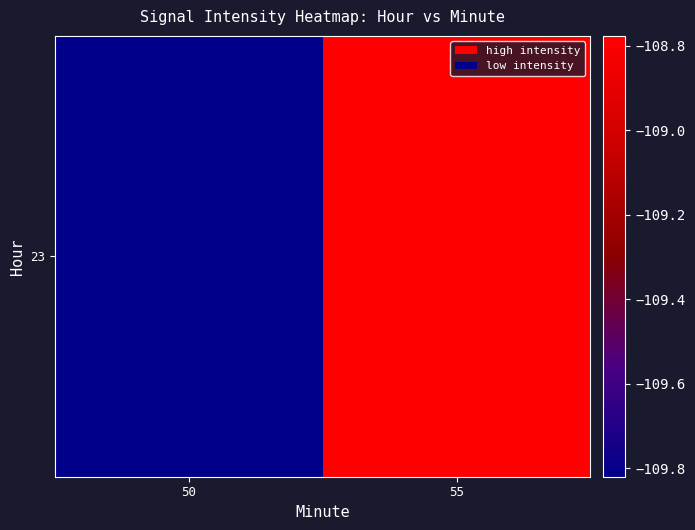

What is the difference between the values at 50 and 55?

1.0